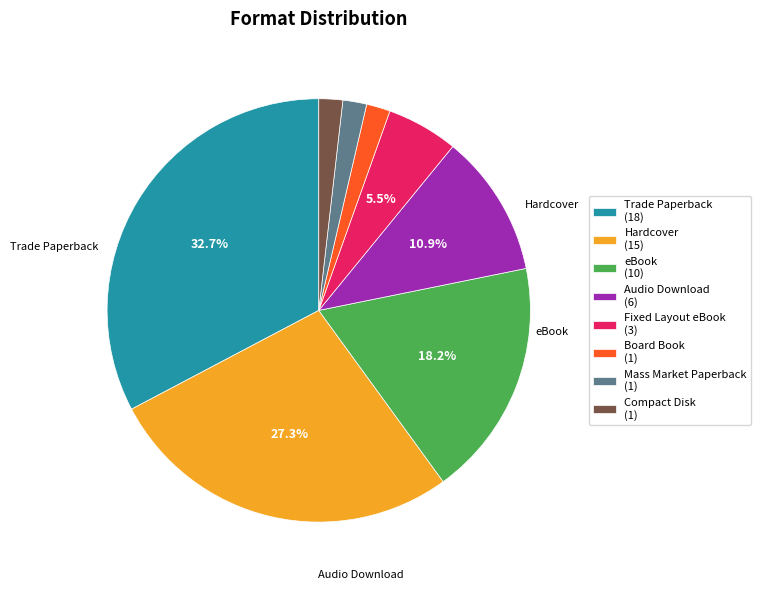

Count the number of slices in the pie.

8